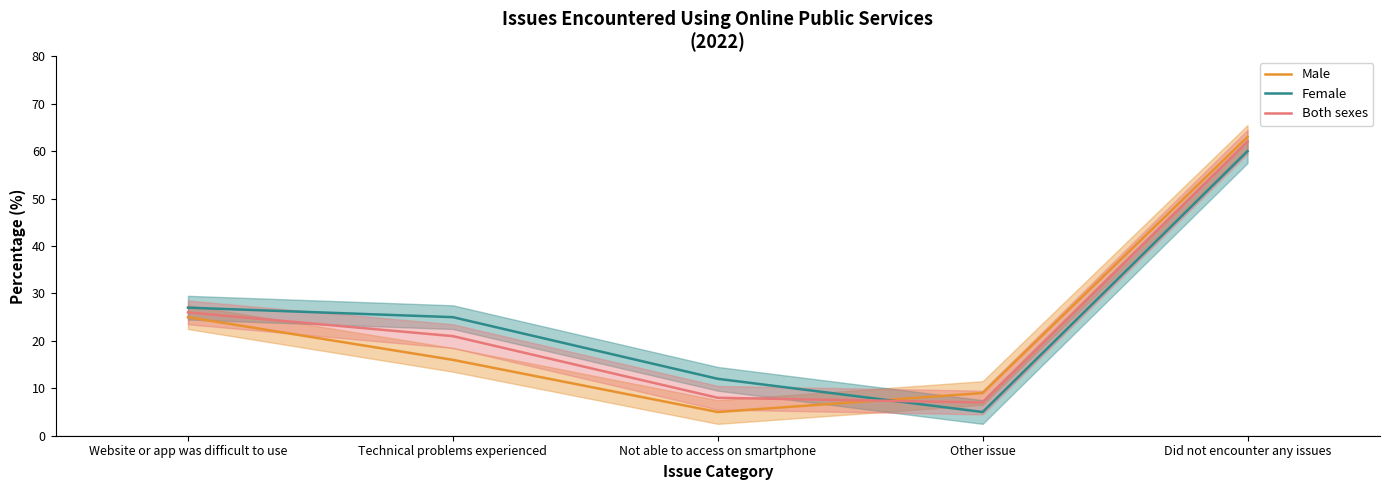

What is the label of the 4th point from the right?

Technical problems experienced